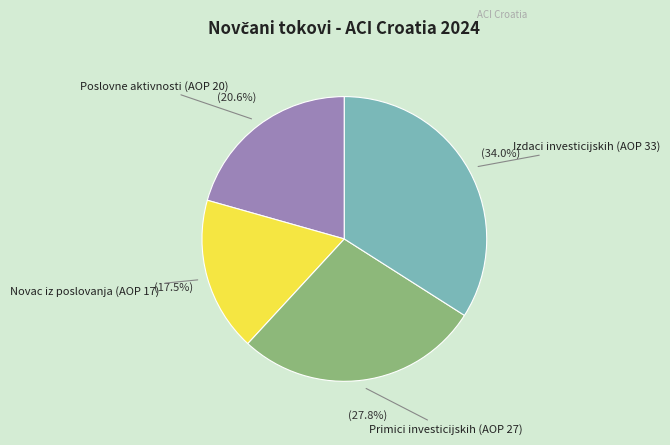

What is the largest slice in the pie chart?

Izdaci investicijskih (AOP 33)